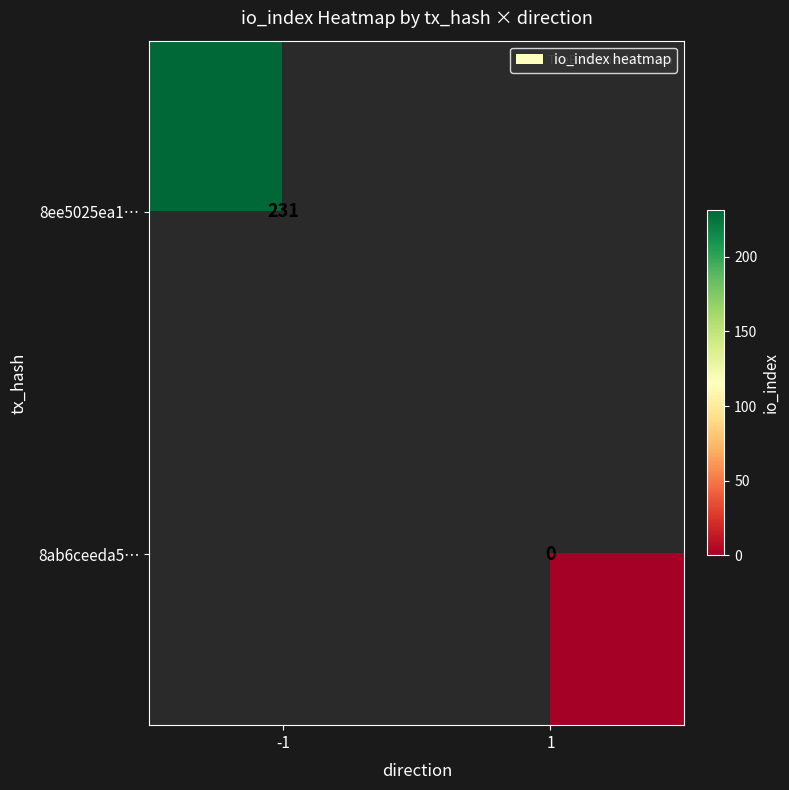

The 8ee5025ea1… series shows 83 at -1. True or false?

False